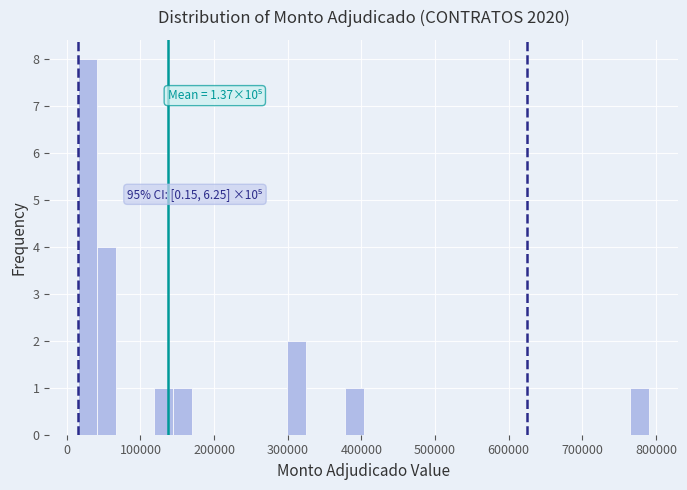

Read against the x-axis, roughly where is the centre of the tallest bar?

30000